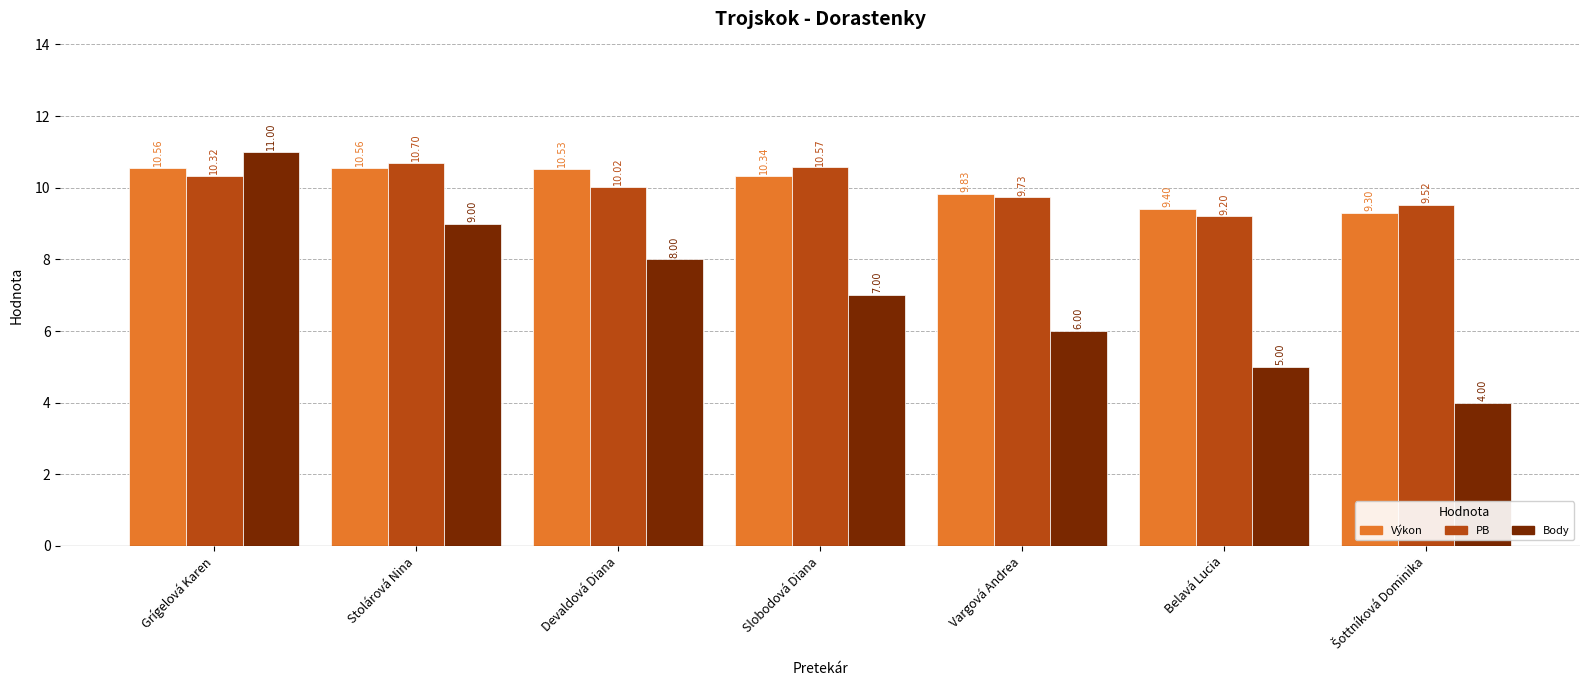

What is the sum of all Body values?

50.0